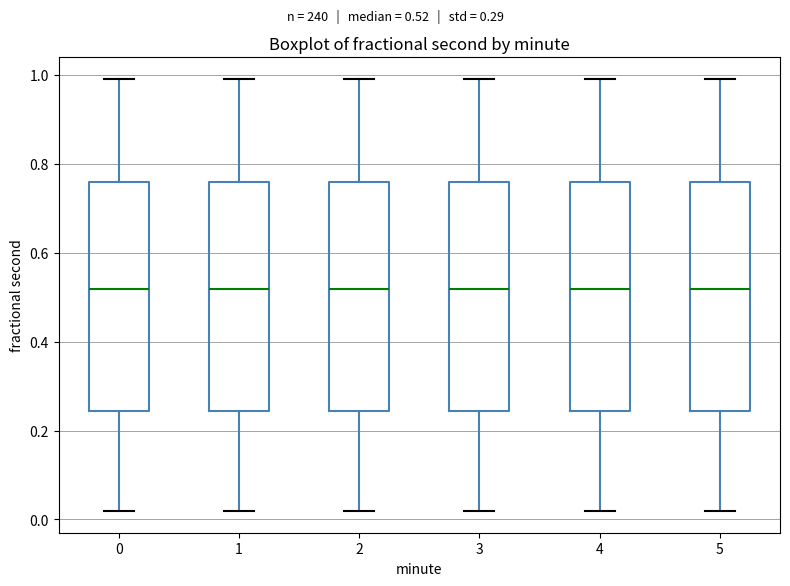

Reading left to right, transcribe this box plot: for each box, give where its median line is, the range the box spans, and where its two whiskers end, as read against the y-axis. The values are not printed on the chart, so give them approximately, as read against the axis.

0: median 0.52, box 0.24 to 0.76, whiskers 0.02 to 1.00
1: median 0.52, box 0.24 to 0.76, whiskers 0.02 to 1.00
2: median 0.52, box 0.24 to 0.76, whiskers 0.02 to 1.00
3: median 0.52, box 0.24 to 0.76, whiskers 0.02 to 1.00
4: median 0.52, box 0.24 to 0.76, whiskers 0.02 to 1.00
5: median 0.52, box 0.24 to 0.76, whiskers 0.02 to 1.00